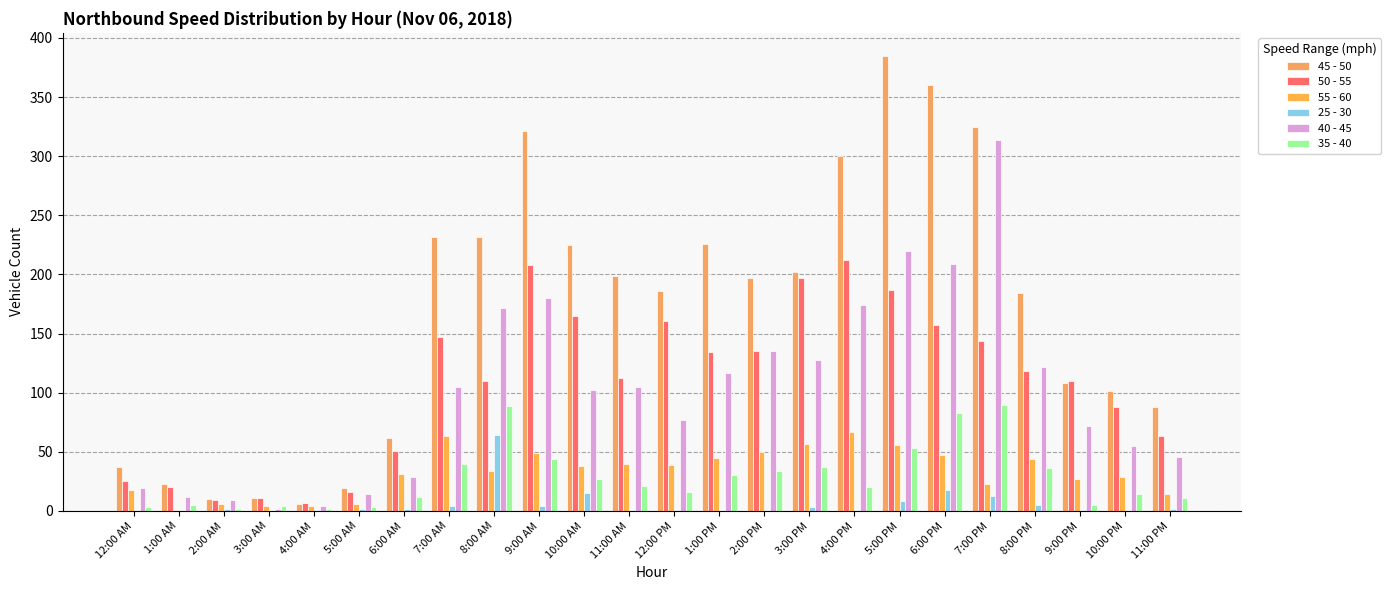

Which category has the lowest value across all series?

12:00 AM